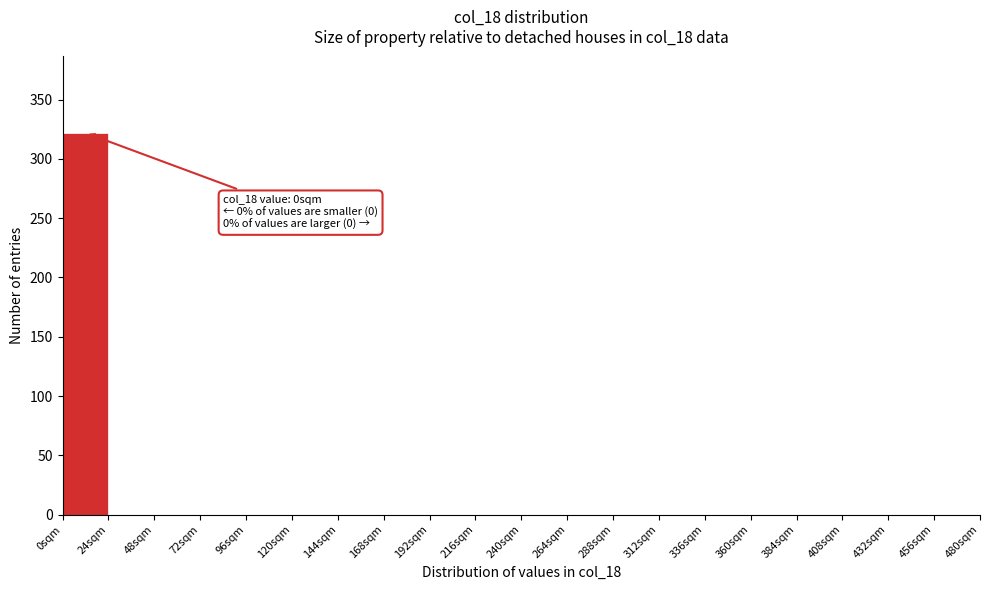

Over which range of the x-axis is the bar tallest?

0 to 24